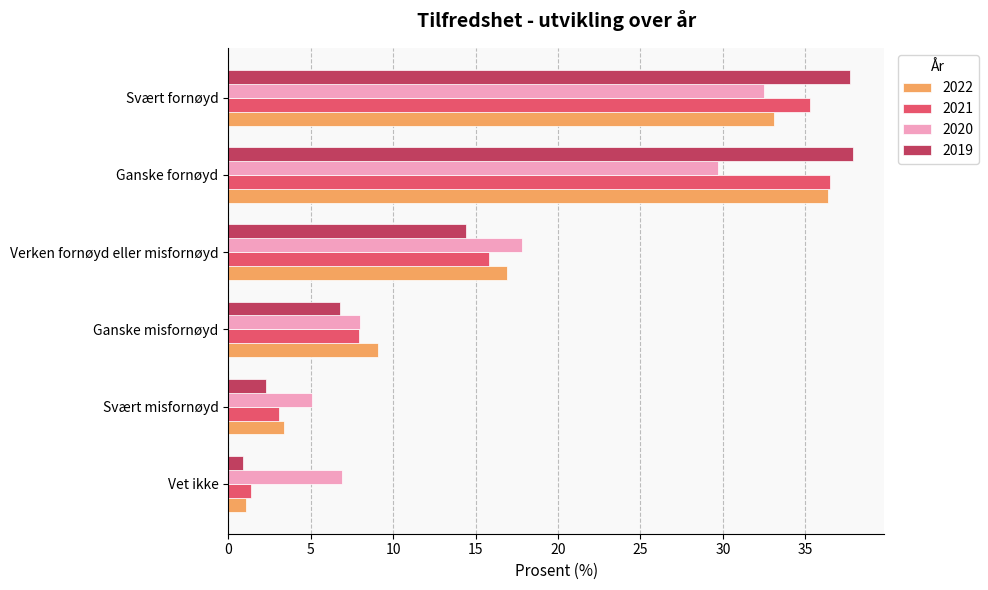

What is the smallest value displayed?

0.9